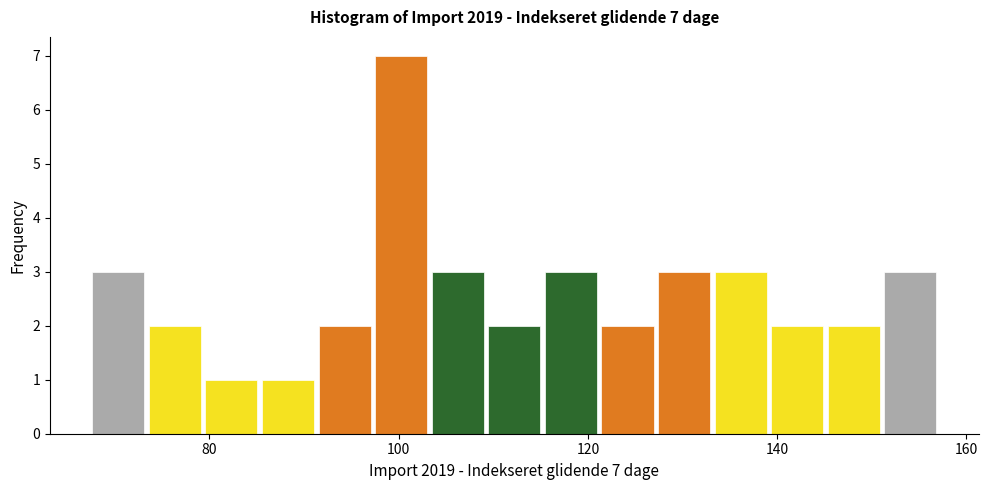

Read against the x-axis, roughly where is the centre of the tallest bar?

100